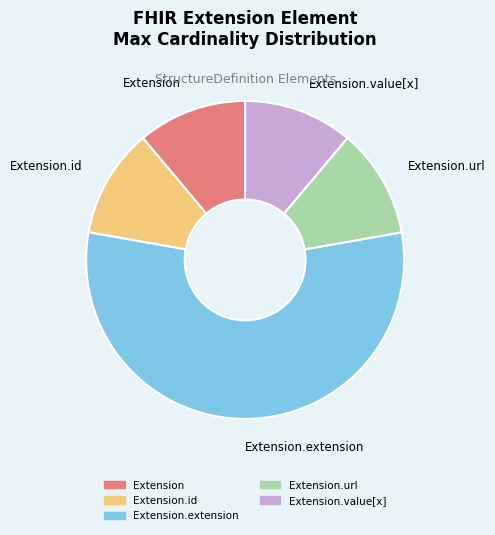

True or false: Extension.extension accounts for 56% of the total.

True